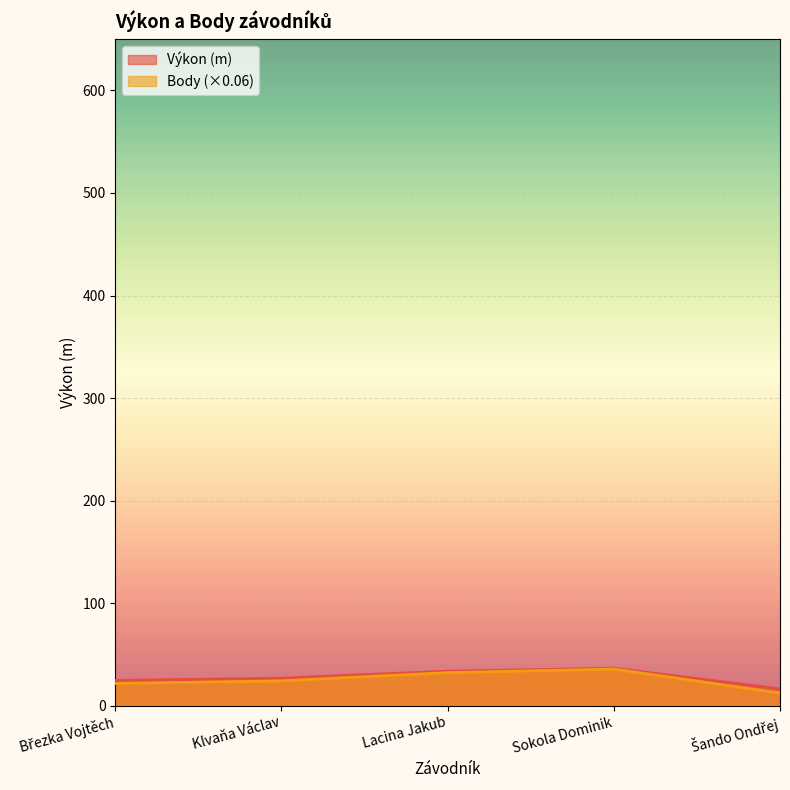

Is it true that Body equals 24.4 at Klvaňa Václav?

True